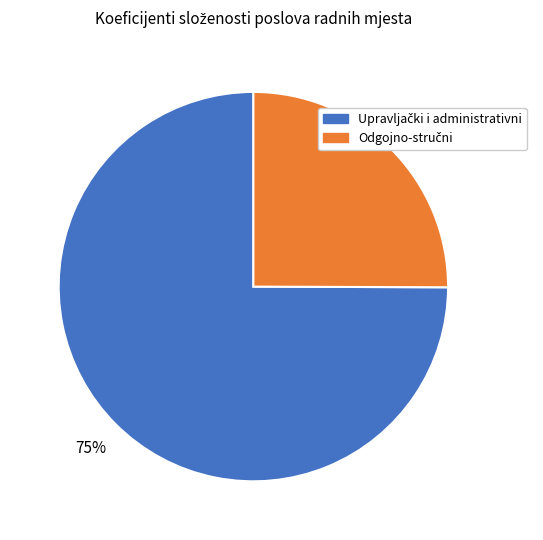

How many segments does this pie chart have?

2